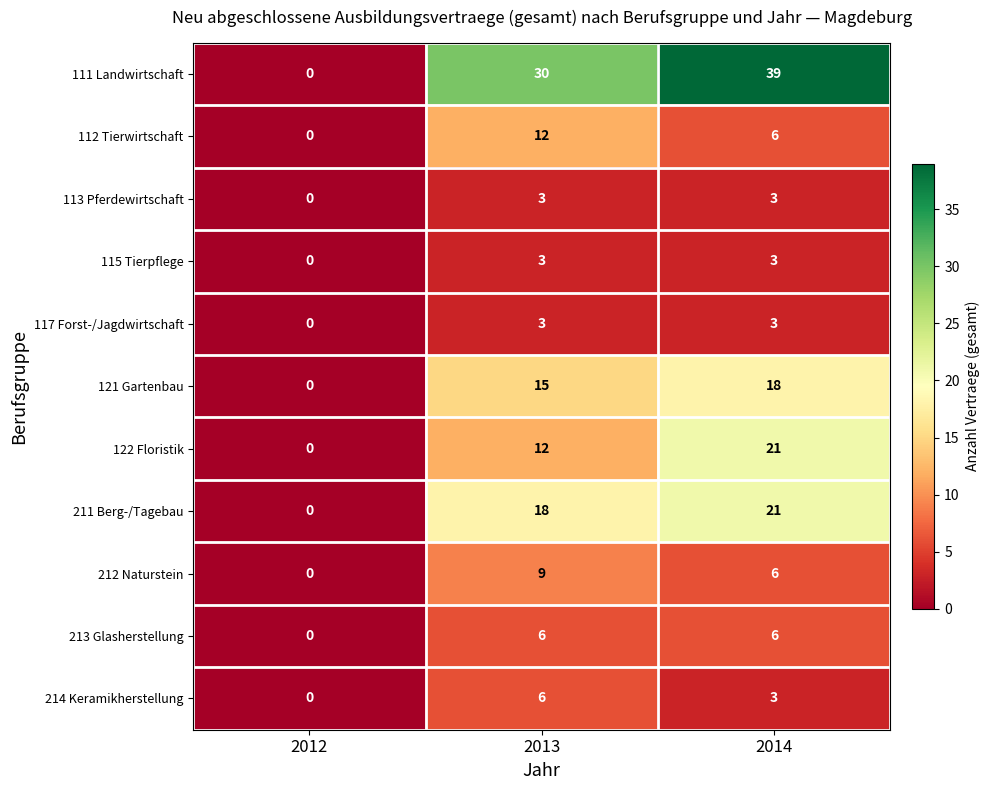

Is it true that 212 Naturstein equals -4 at 2012?

False